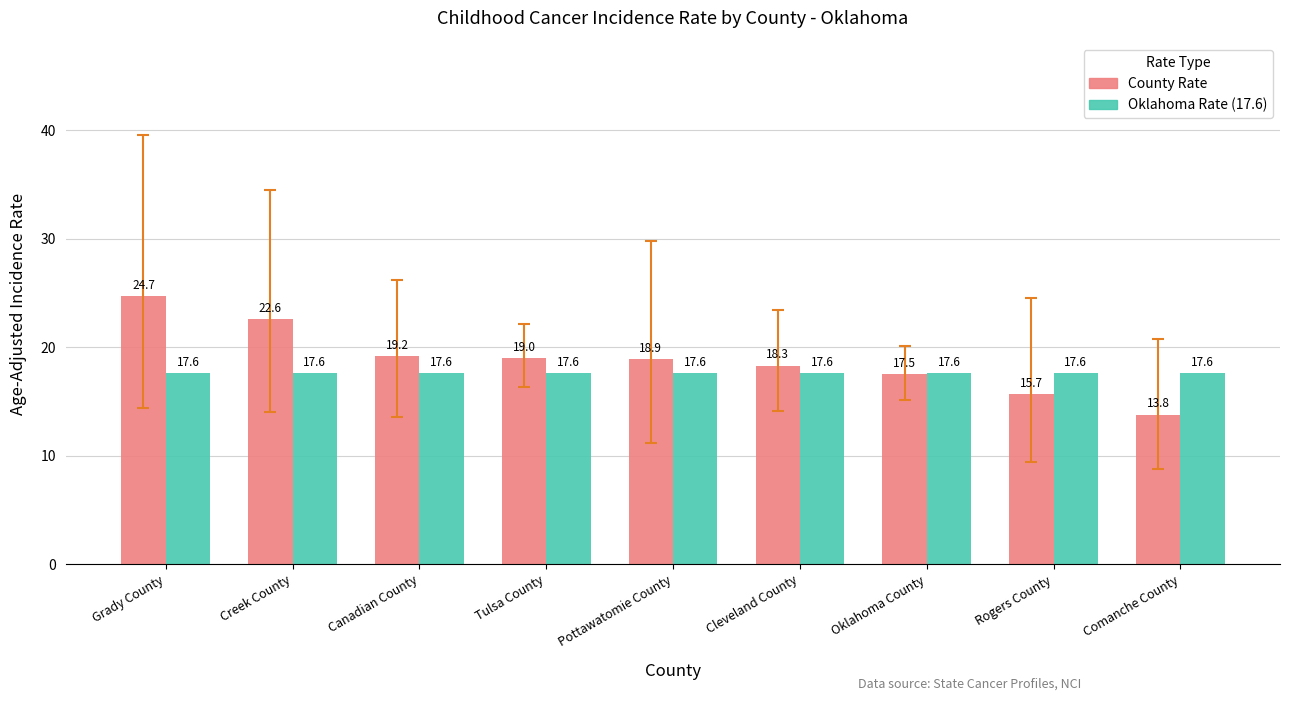

Are the bars horizontal?

No